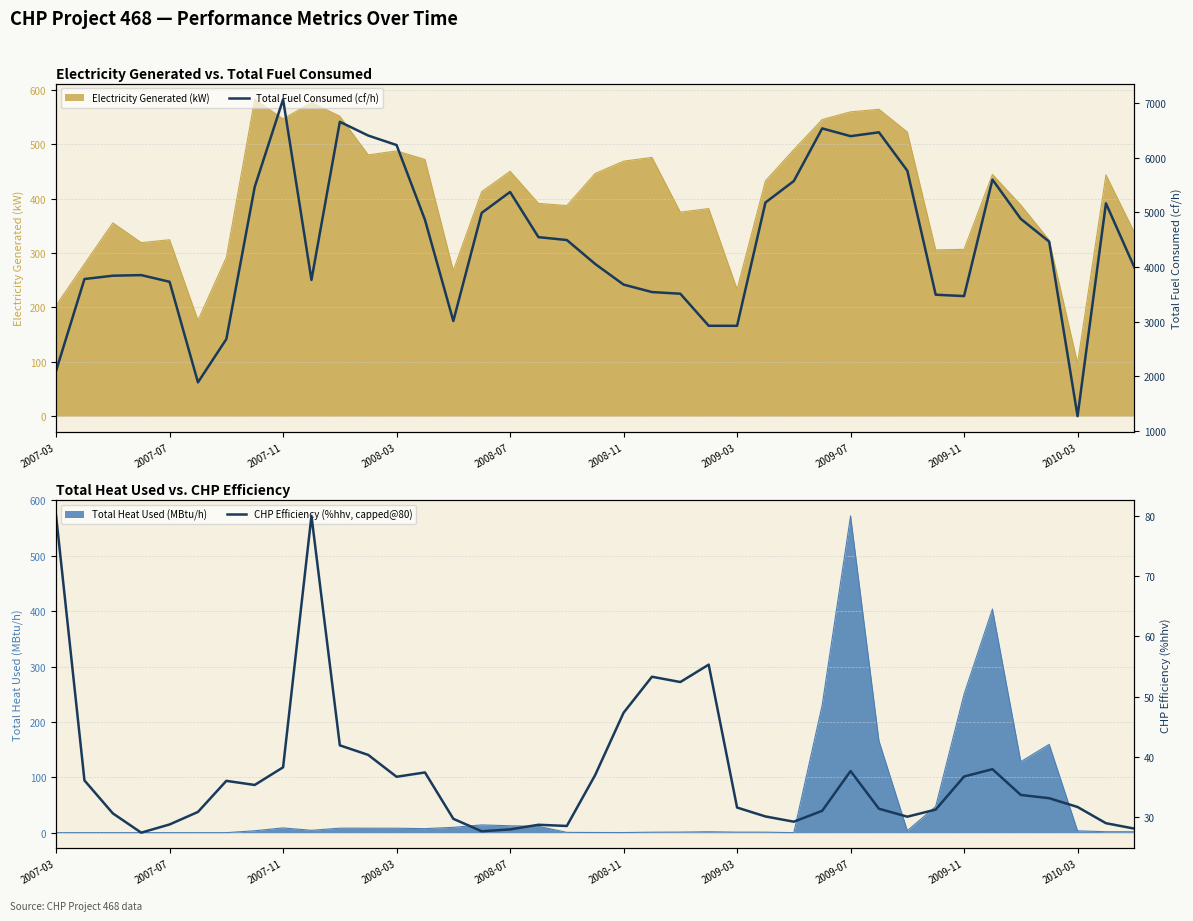

At which label does Electricity Generated (kW) reach its minimum?

2010-03